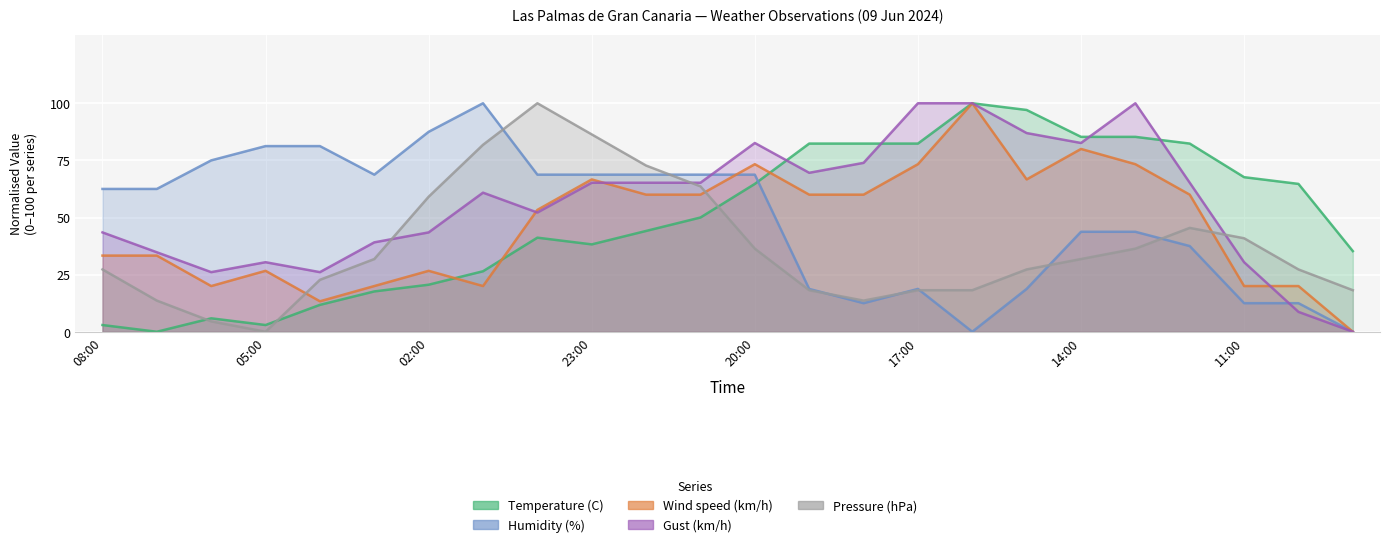

Which series ends up on top after the final intersection of Pressure (hPa) and Temperature (C)?

Temperature (C)